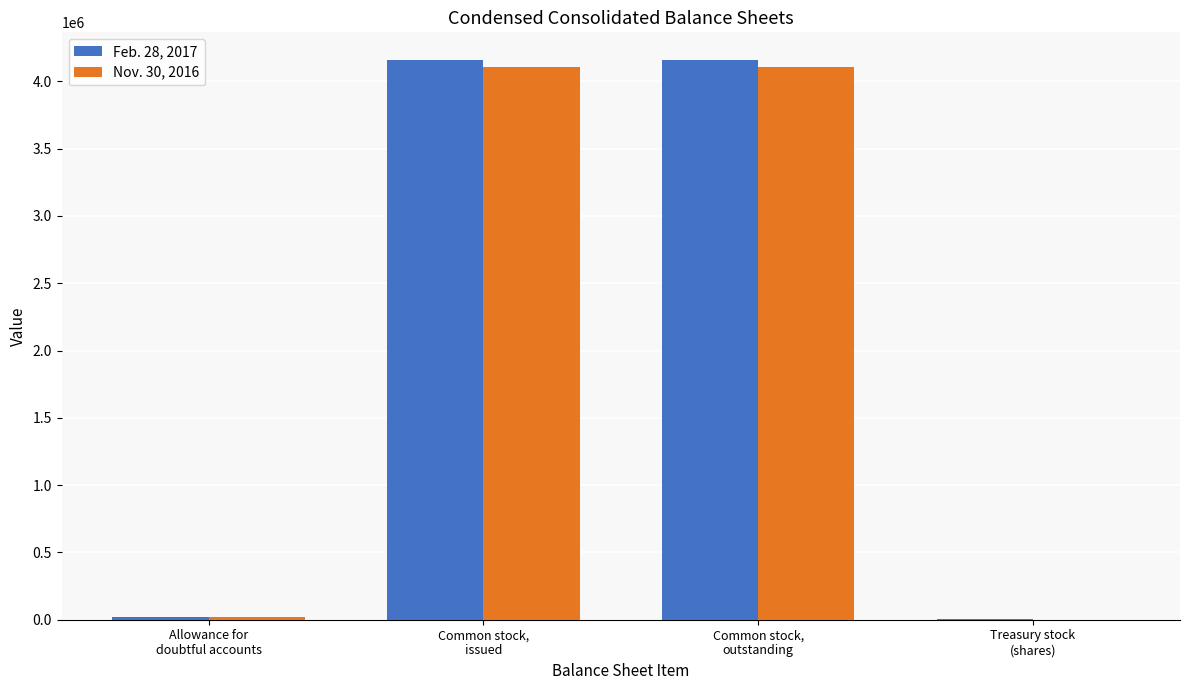

What is the maximum value shown in the chart?

4156752